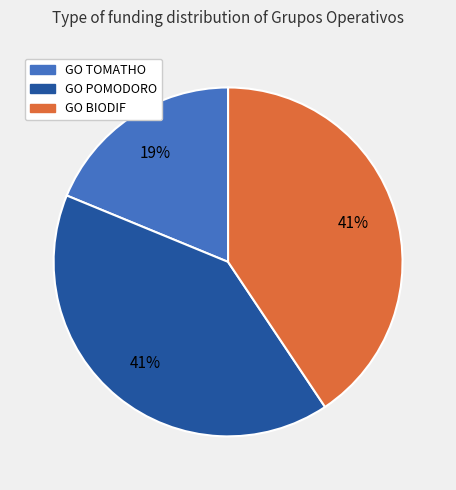

Is the sum of GO TOMATHO and GO BIODIF greater than half?

Yes